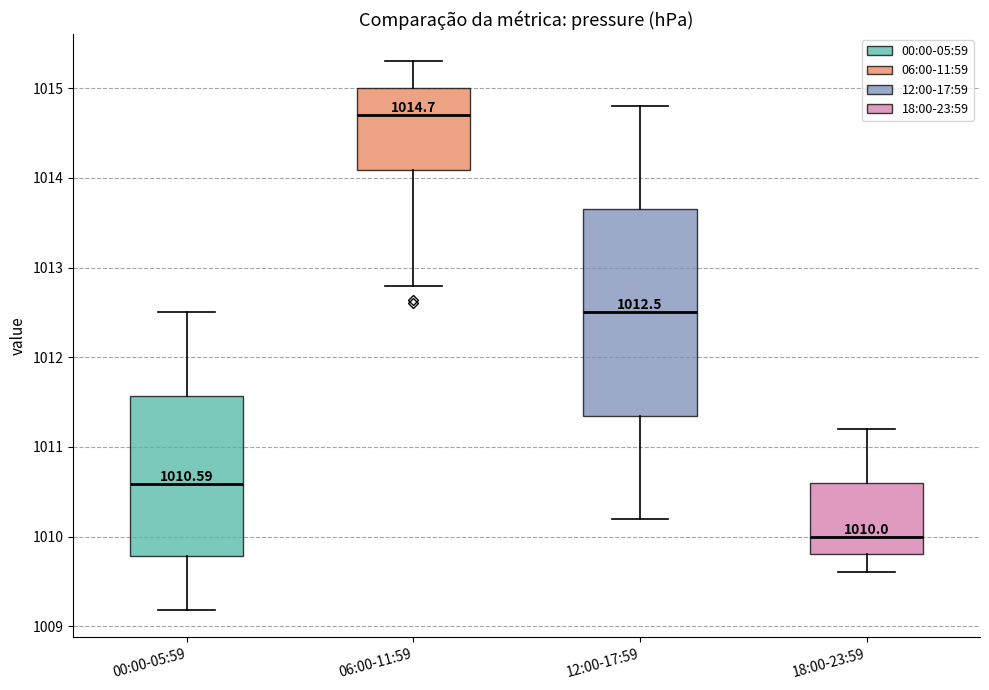

Which box has the highest median line?

06:00-11:59